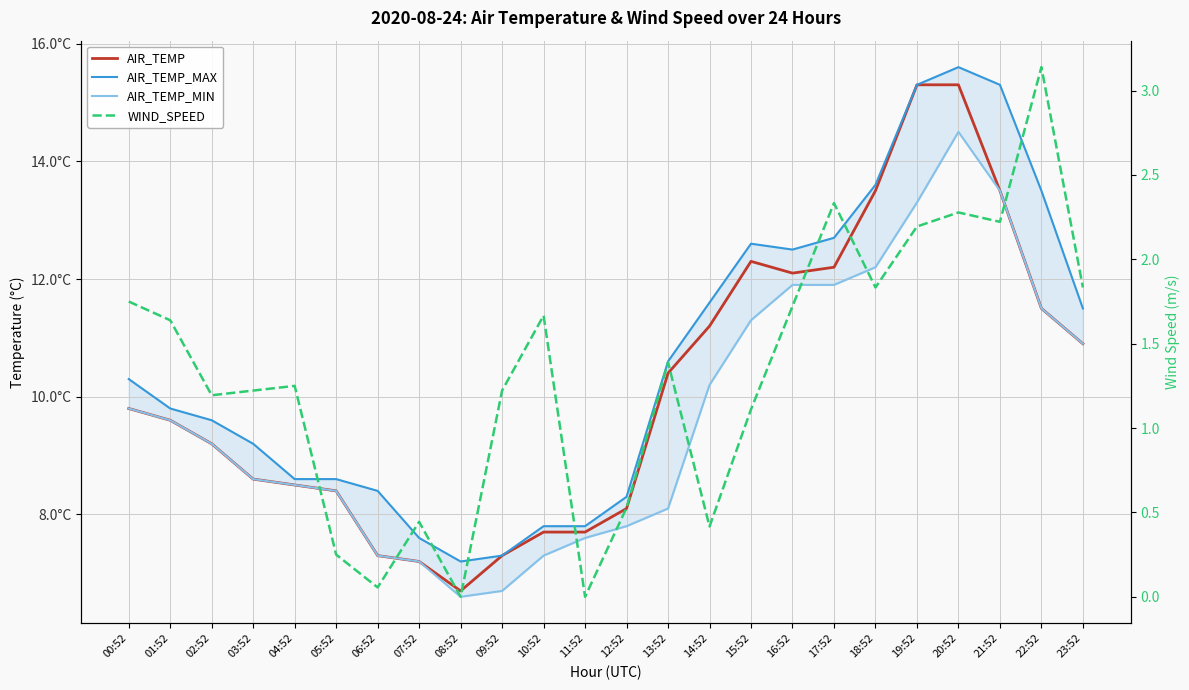

What is the label of the 24th point from the right?

00:52